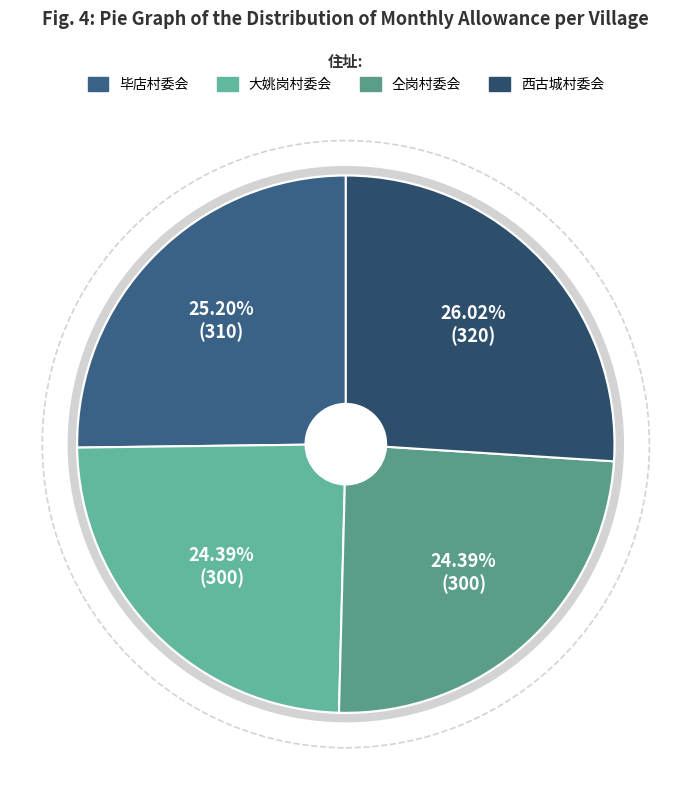

What is the total percentage of 西古城村委会 and 大姚岗村委会?

50.4%